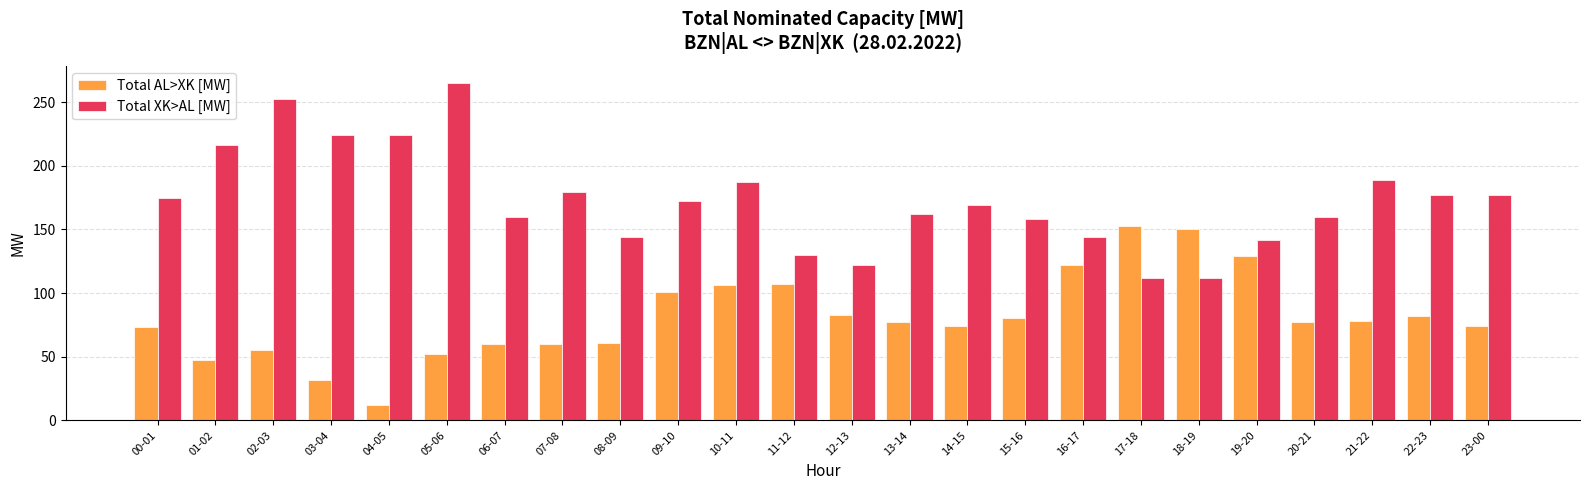

The Total XK>AL [MW] series shows 122 at 12-13. True or false?

True